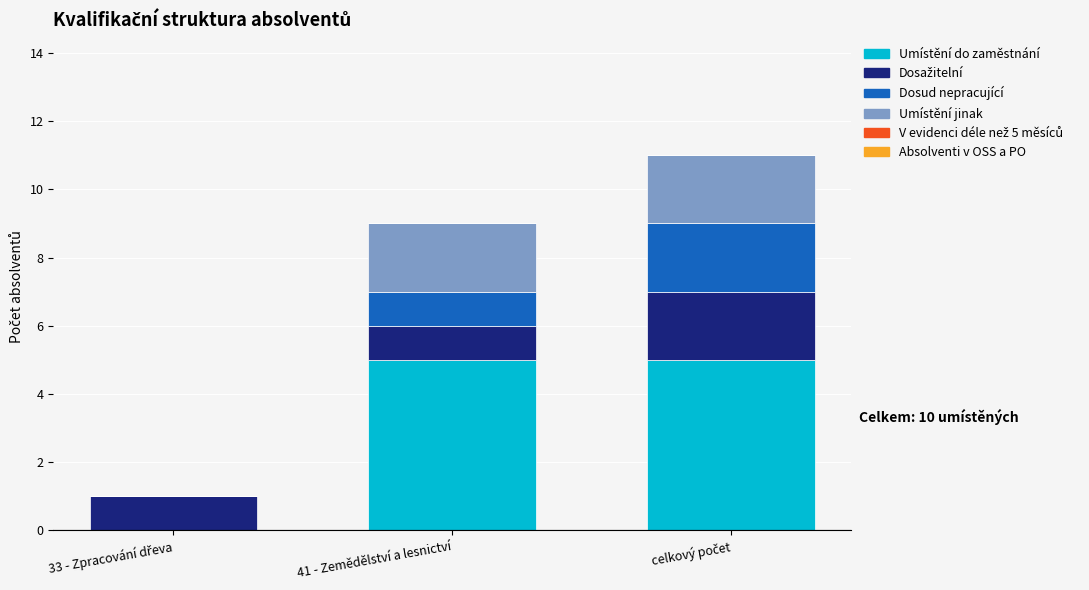

Count the Umístění do zaměstnání values in the range 0 to 5.

3